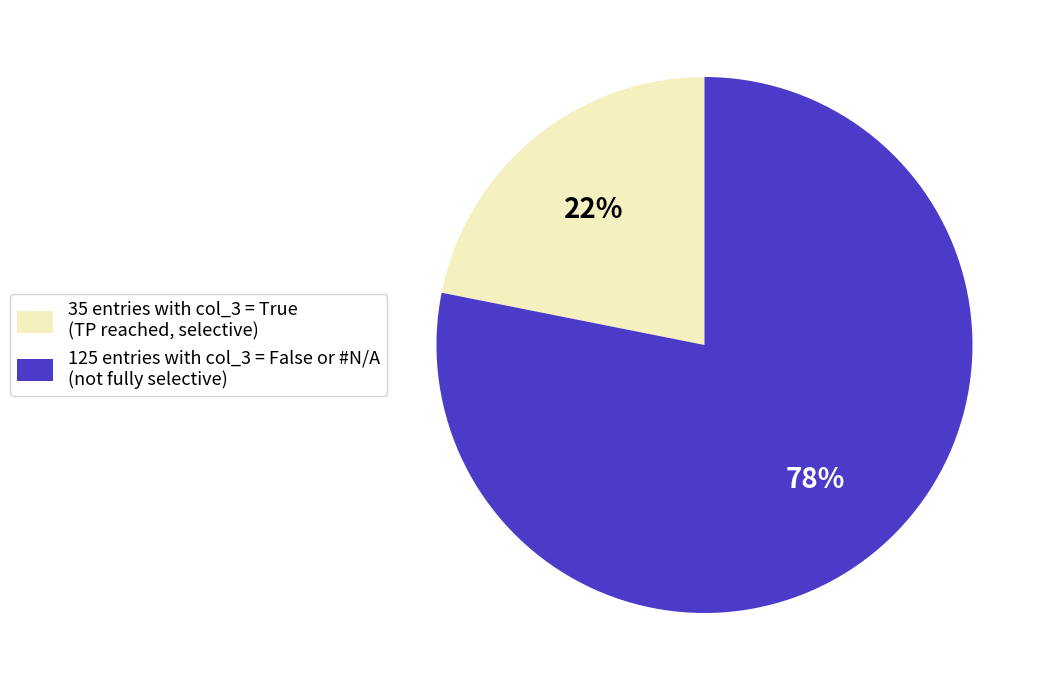

To the nearest percent, what is the average slice percentage?

50%